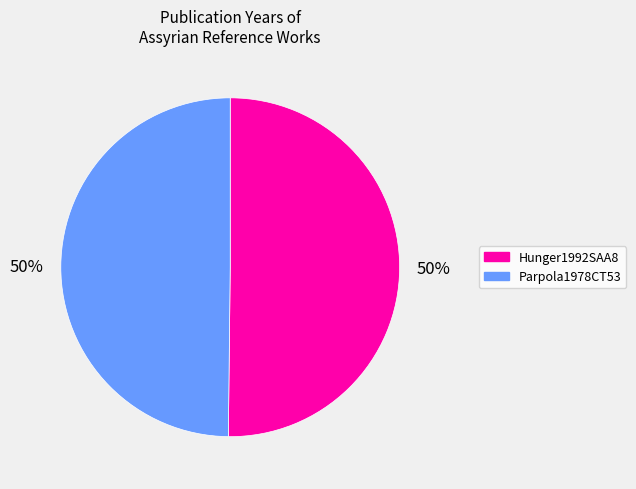

What percentage is the Hunger1992SAA8 slice, to the nearest percent?

50%